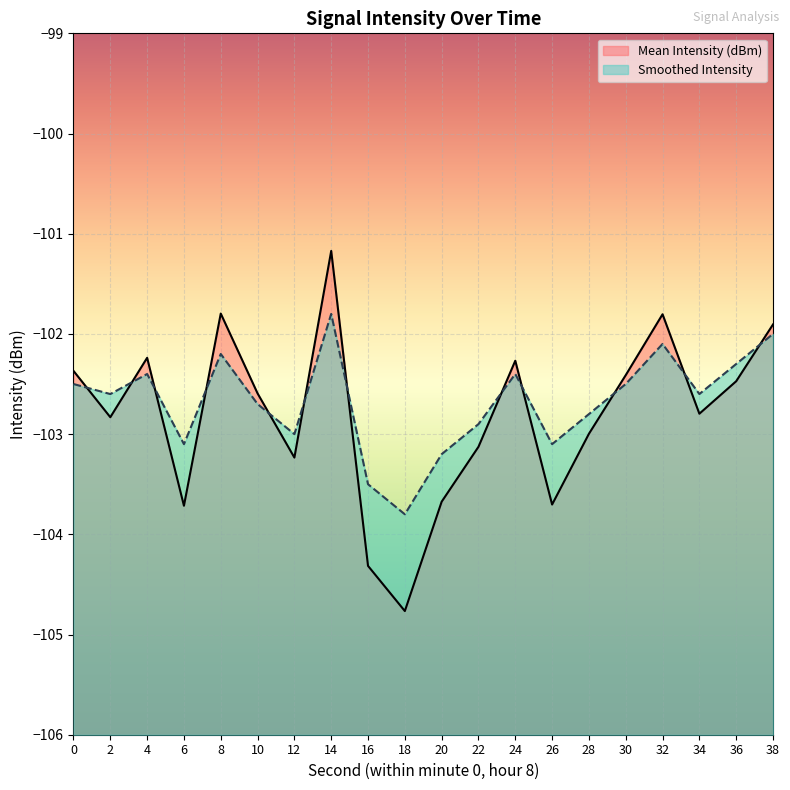

Where do Mean Intensity (dBm) and Smoothed Intensity first cross each other?

0 and 2